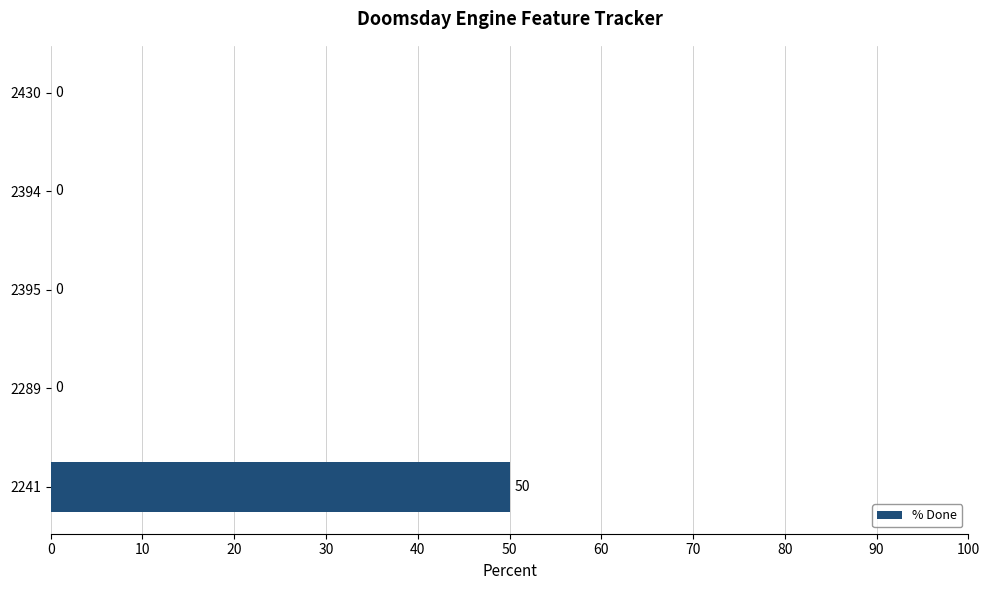

What is the greatest value displayed?

50